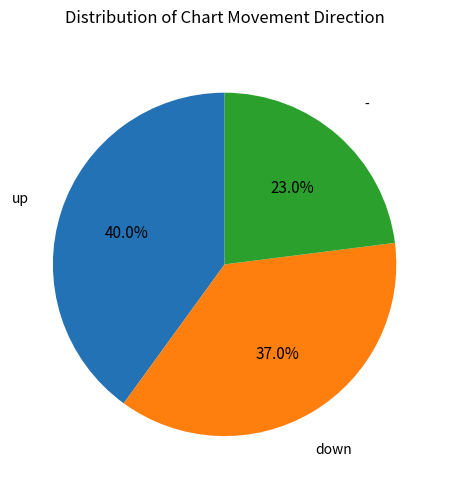

What percentage is the - slice, to the nearest percent?

23%